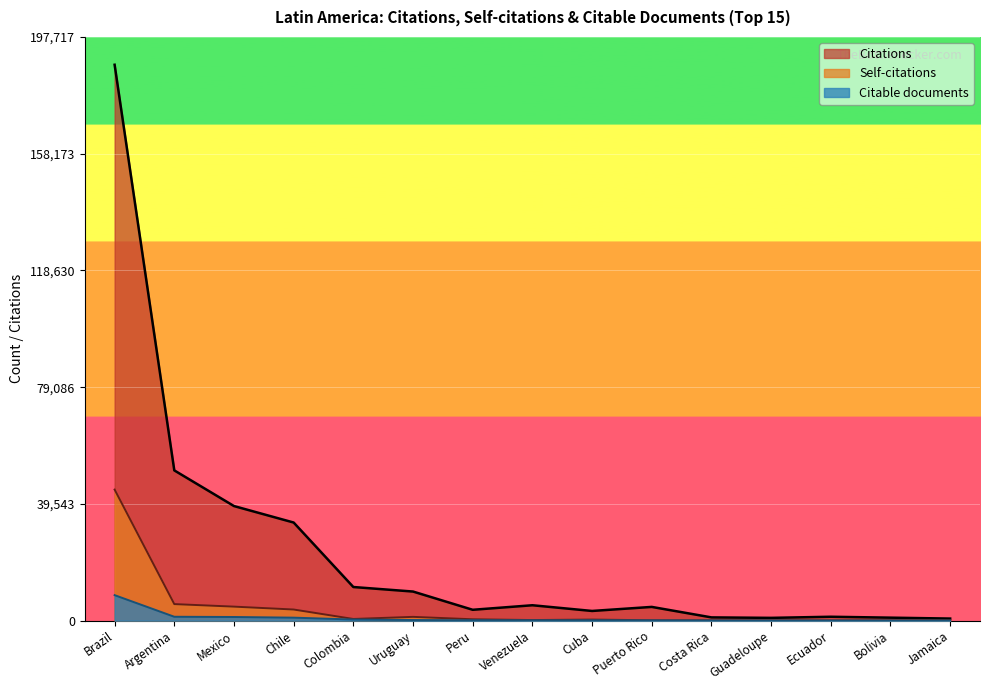

What is the smallest value displayed?

33